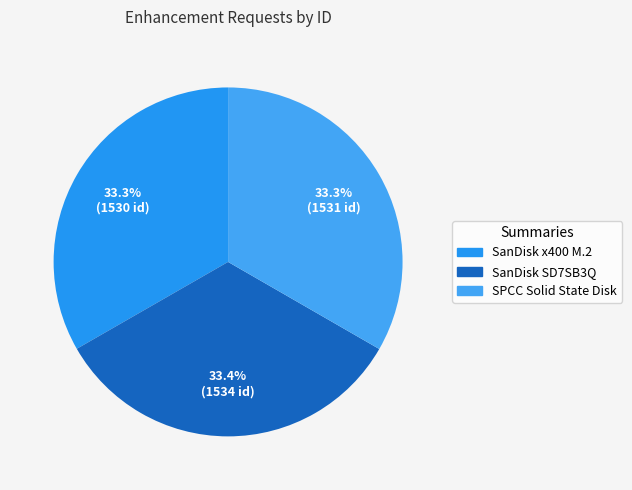

True or false: SanDisk x400 M.2 accounts for 19% of the total.

False